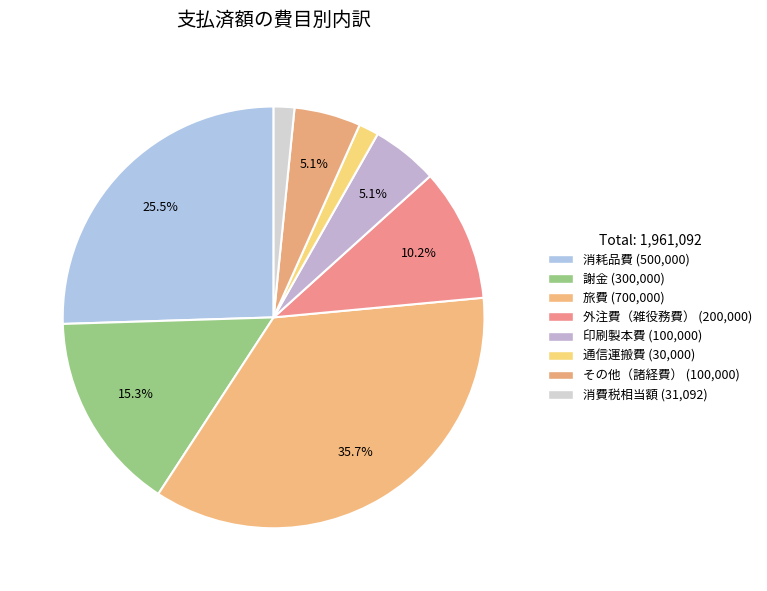

Is there any slice that represents more than half of the pie?

No